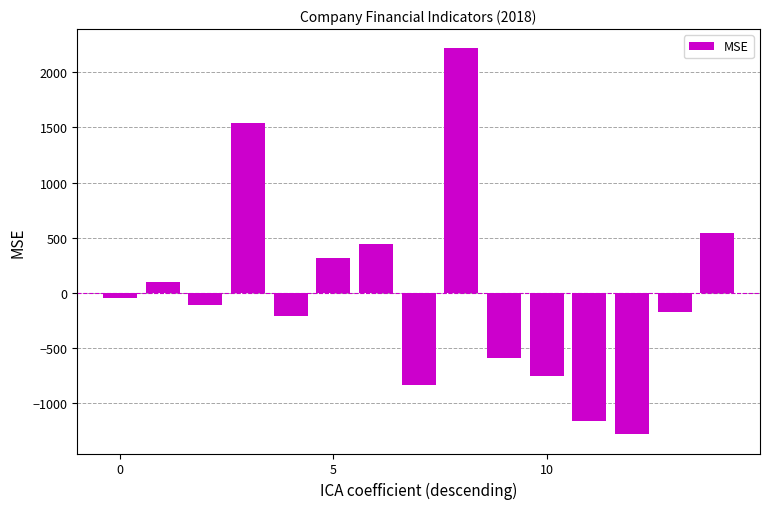

What is the difference between the second highest and minimum values?

2816.7